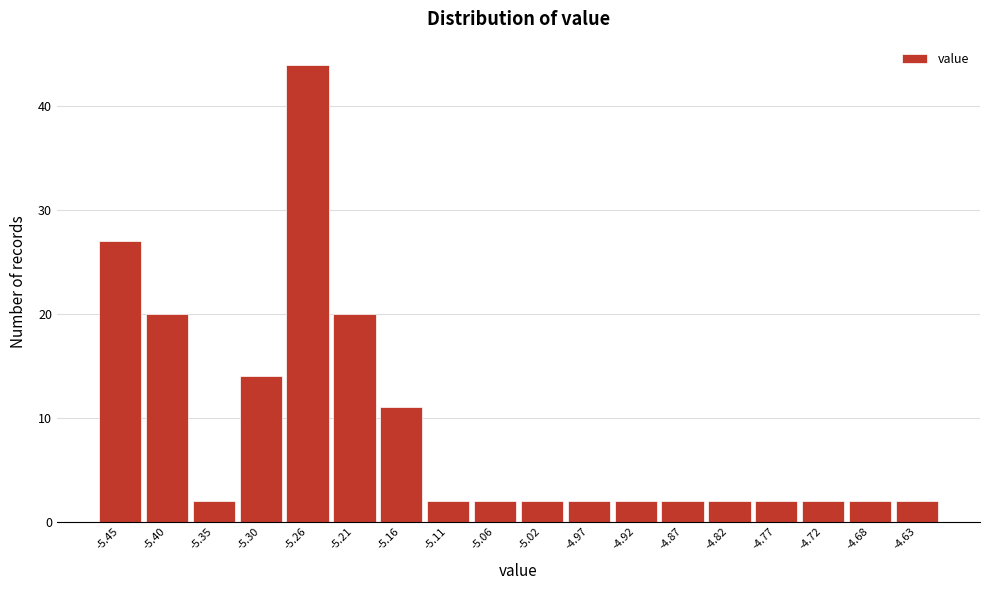

Reading right to left, what are all the values shown in this chart?

2	2	2	2	2	2	2	2	2	2	2	11	20	44	14	2	20	27